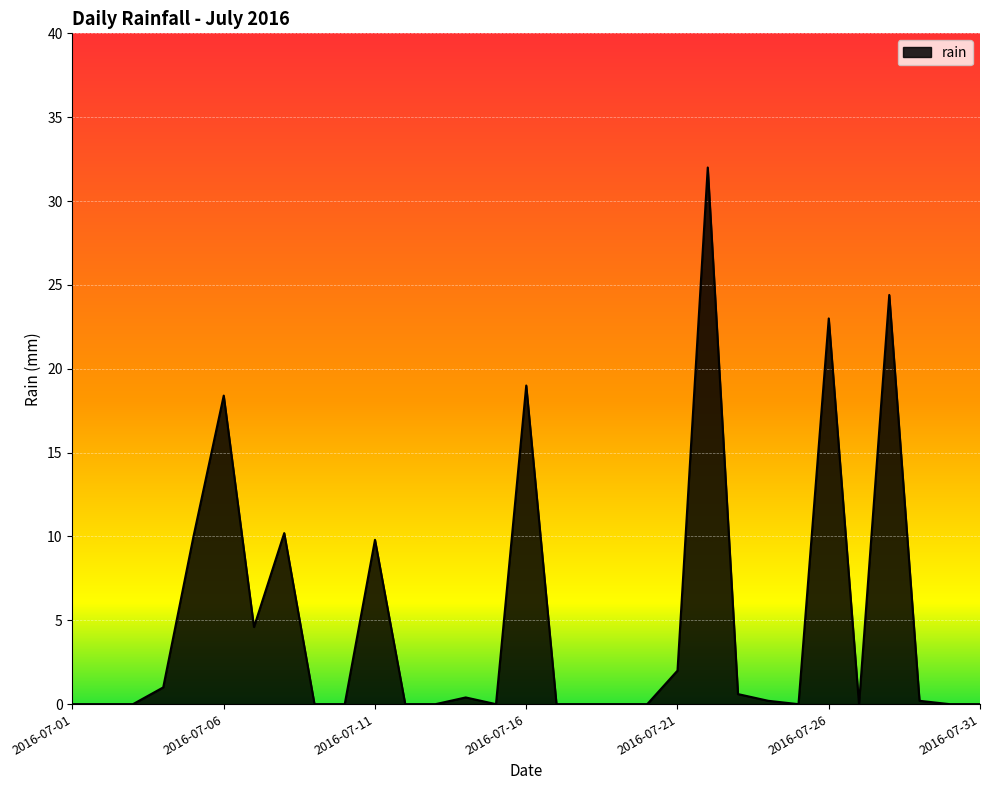

Reading left to right, what are all the values shown in this chart?

0.0	0.0	0.0	1.0	10.0	18.4	4.6	10.2	0.0	0.0	9.8	0.0	0.0	0.4	0.0	19.0	0.0	0.0	0.0	0.0	2.0	32.0	0.6	0.2	0.0	23.0	0.0	24.4	0.2	0.0	0.0